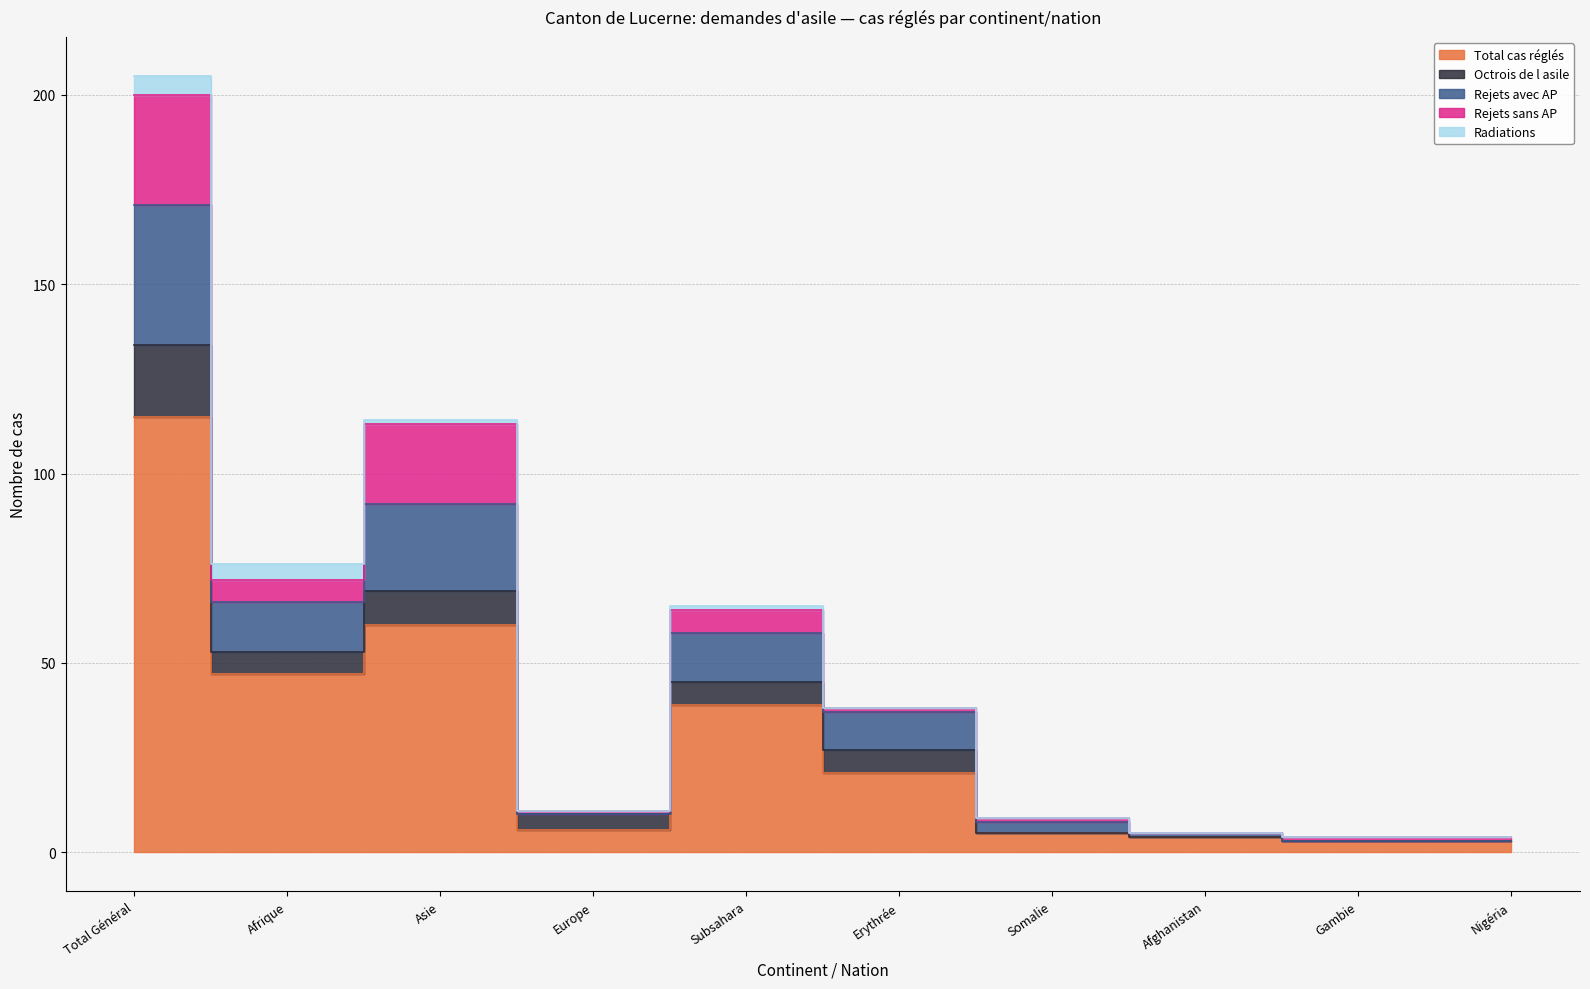

Reading left to right, extract all data points from this chart.

Total cas réglés: 115	47	60	6	39	21	5	4	3	3
Octrois de l asile: 19	6	9	4	6	6	0	0	0	0
Rejets avec AP: 37	13	23	0	13	10	3	1	0	0
Rejets sans AP: 29	6	21	1	6	1	1	0	1	1
Radiations: 5	4	1	0	1	0	0	0	0	0